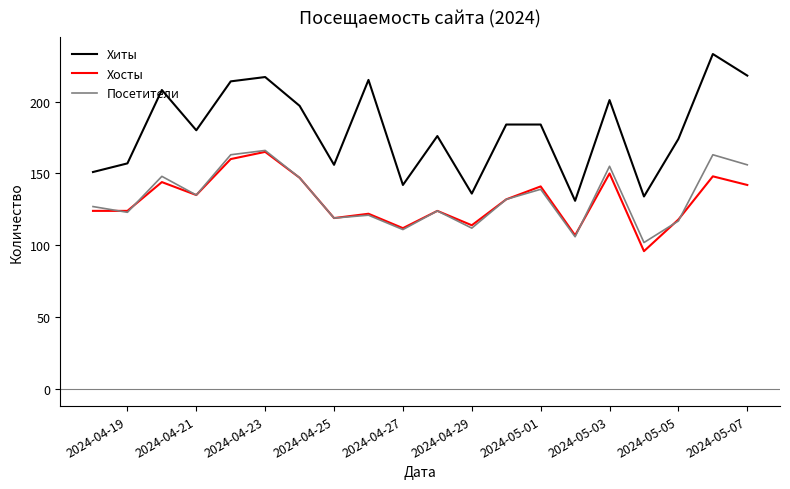

What is the minimum value shown in the chart?

96